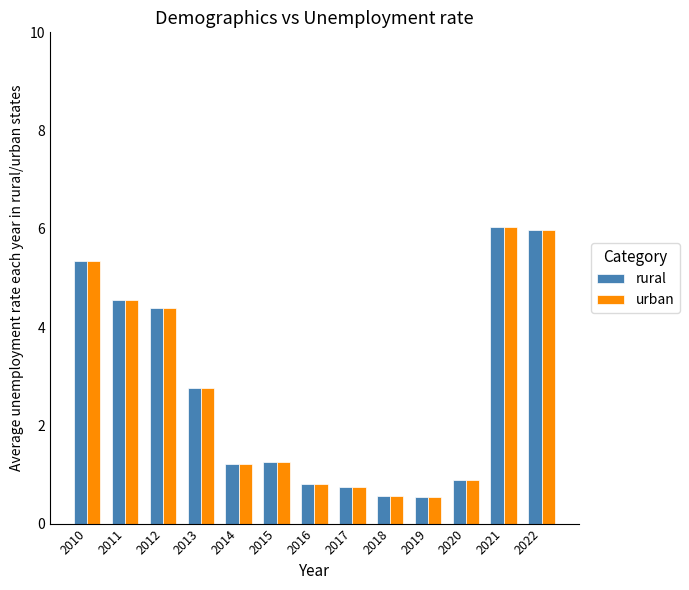

At which label is urban closest to 3?

2013